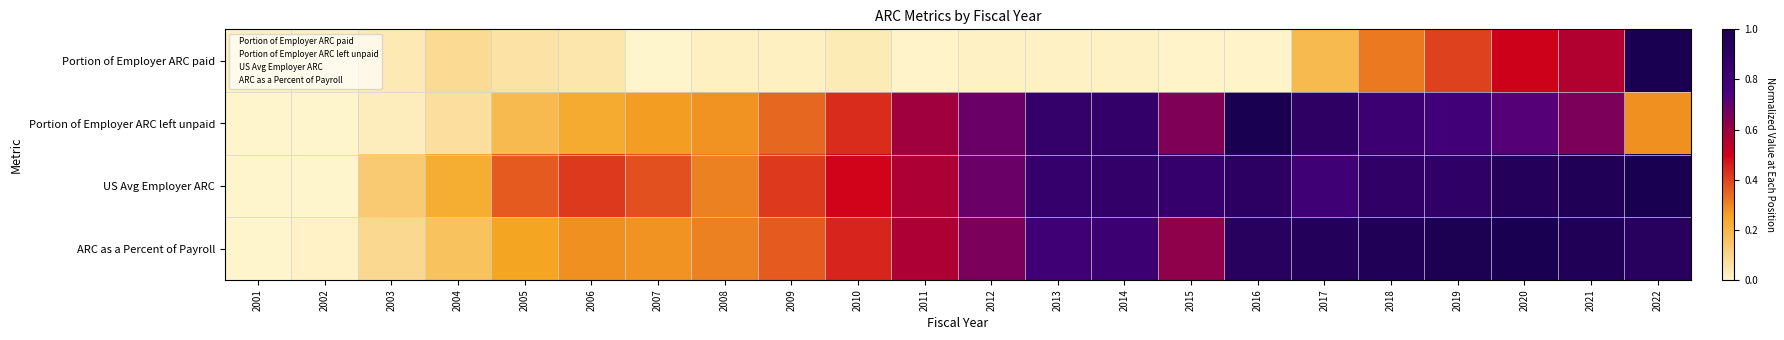

At which category is the sum across all series the highest?

2022